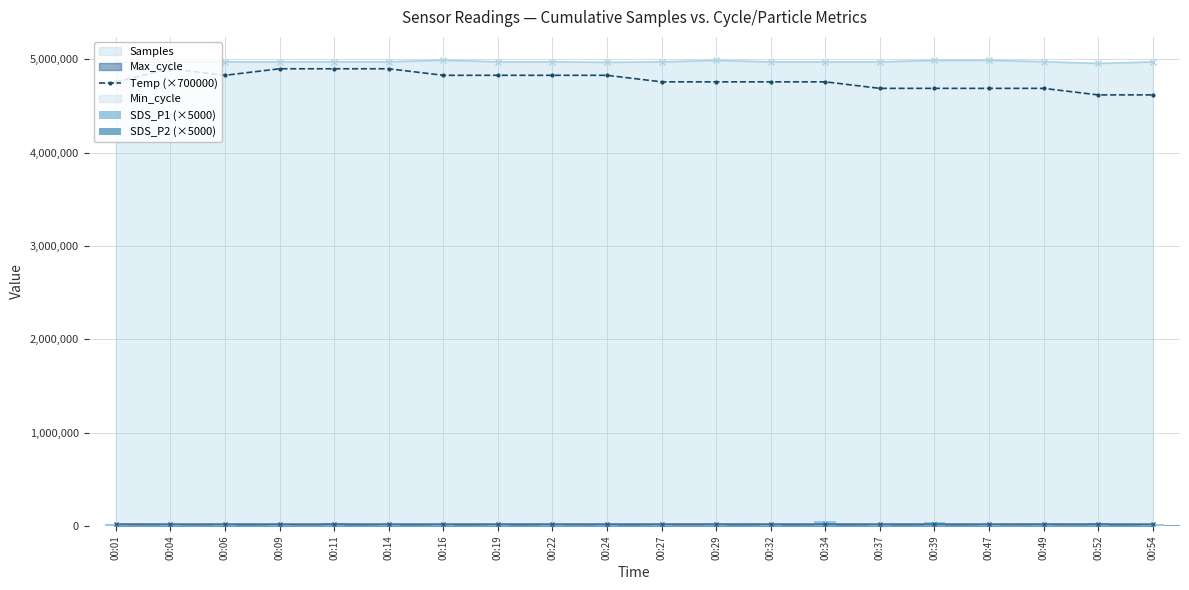

Is it true that SDS_P1 (×5000) equals 26350.0 at 00:04?

True